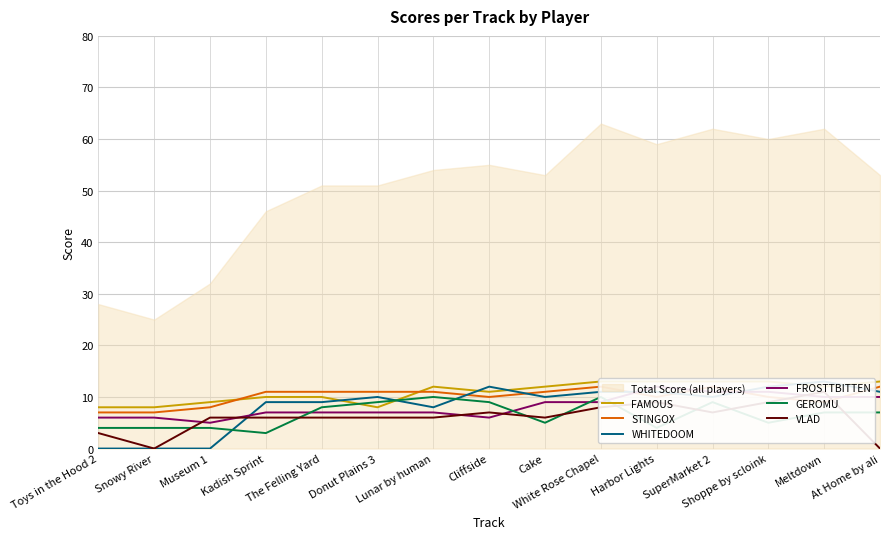

True or false: STINGOX and FROSTTBITTEN cross at least once.

True